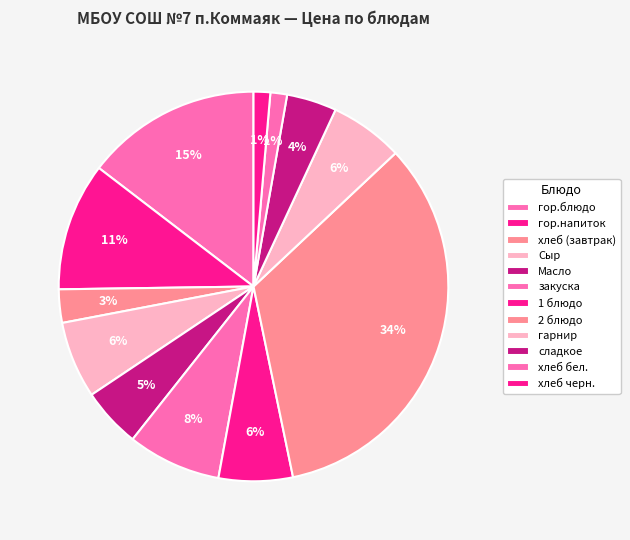

To the nearest percent, what is the difference between the гор.блюдо and 1 блюдо slice percentages?

8%